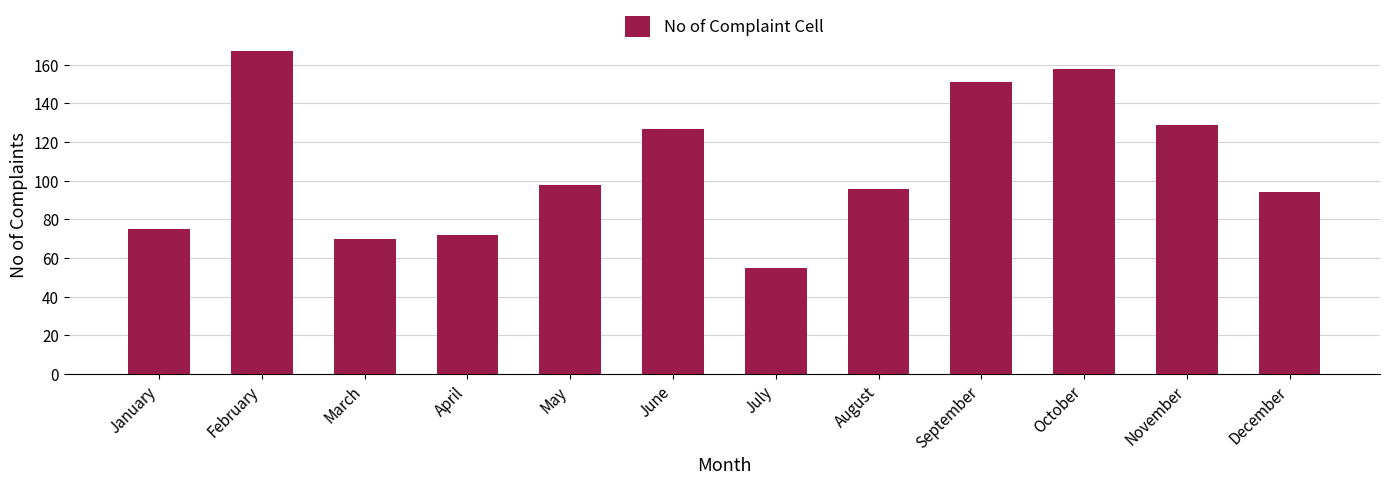

Where does the data first go above 98?

February